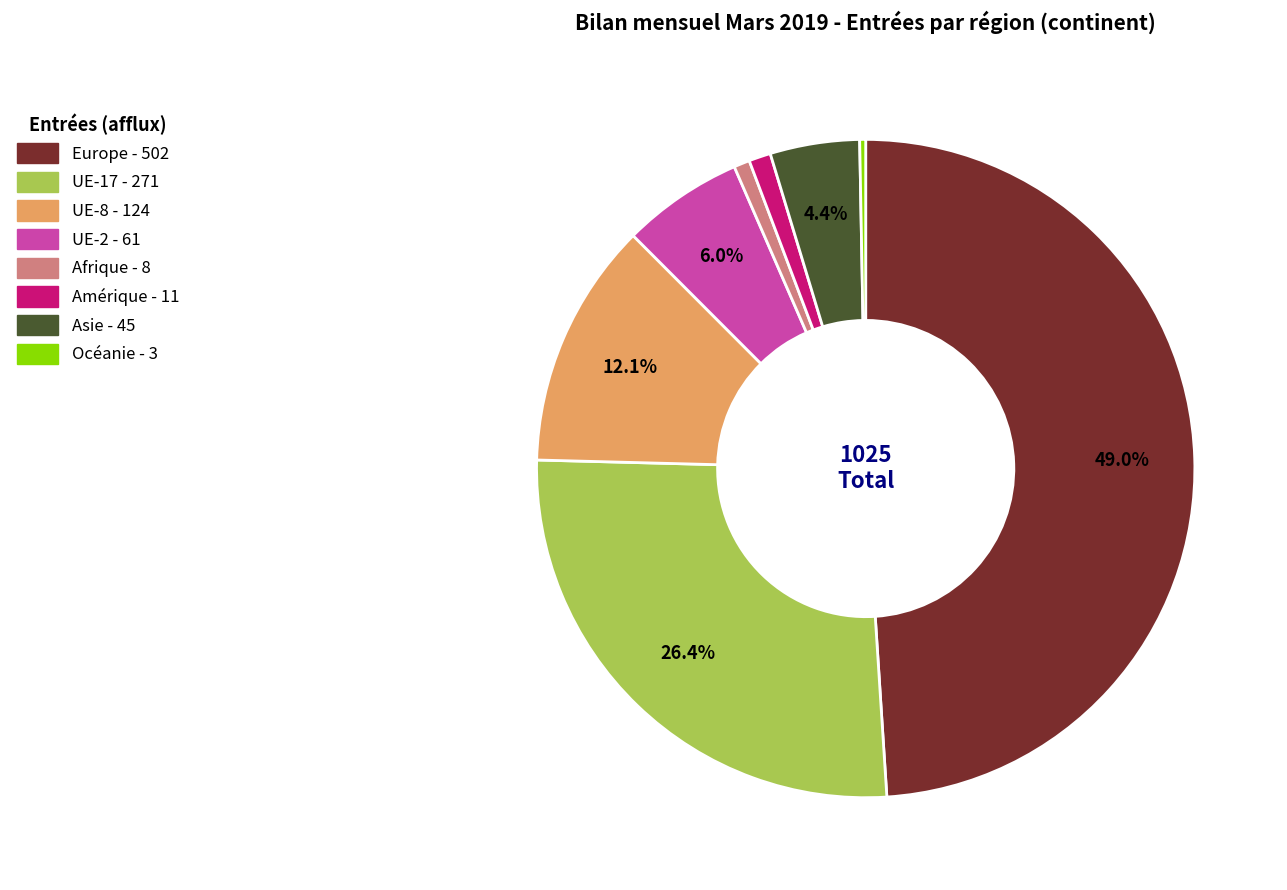

Is the sum of UE-2 and Océanie greater than half?

No